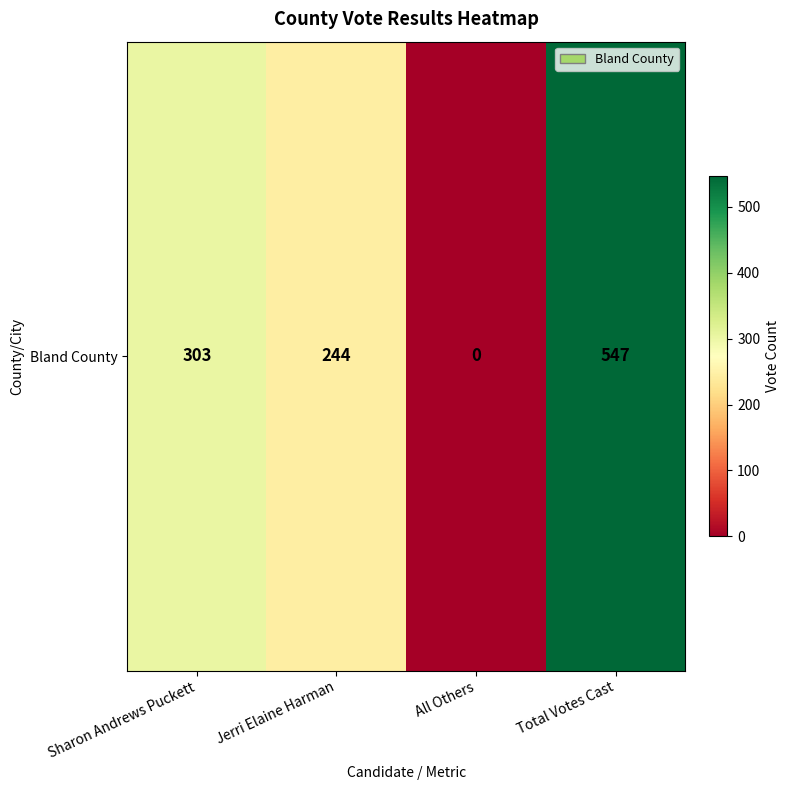

True or false: the data shows -346 at All Others.

False